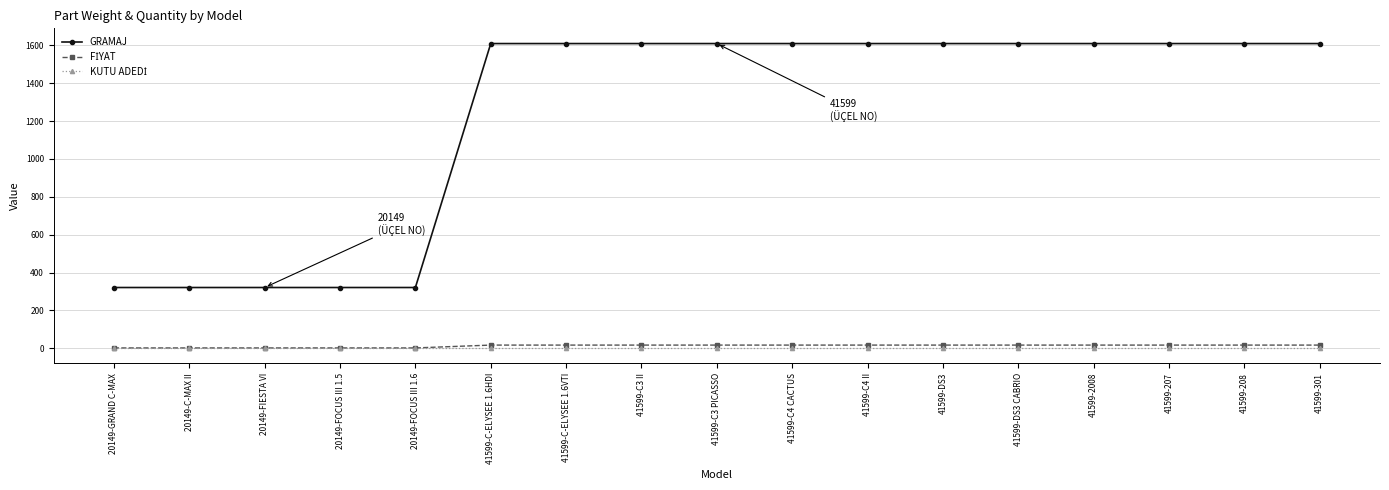

Which series has the largest total across all categories?

GRAMAJ